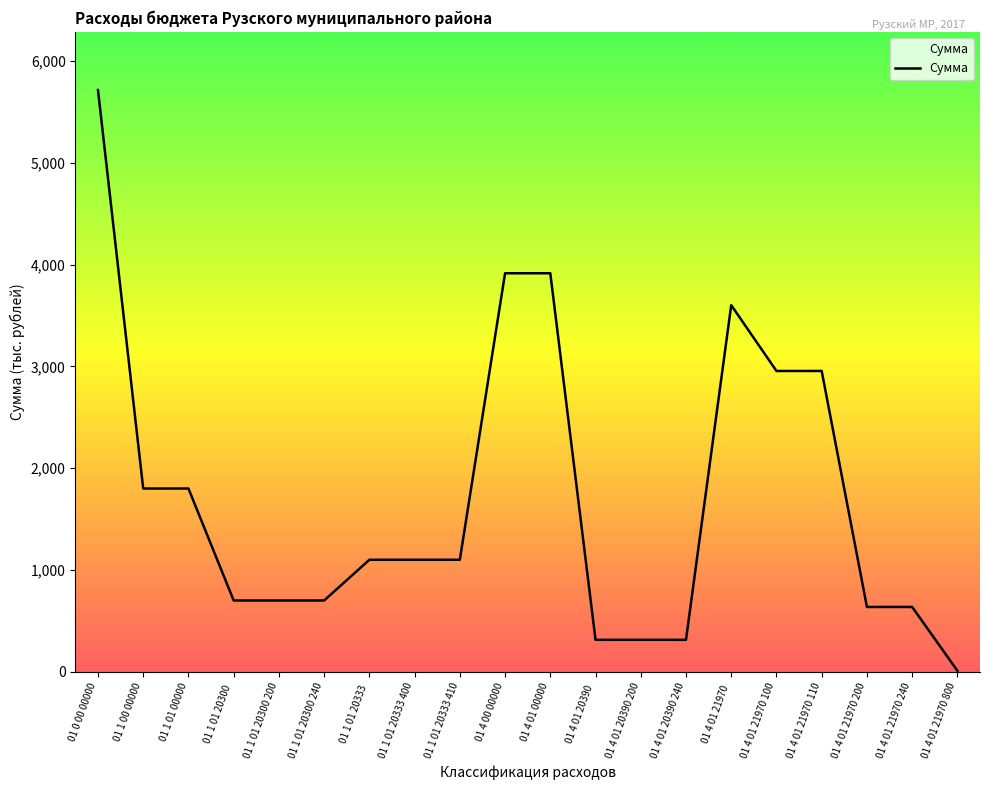

What is the sum of the values at 01 4 00 00000 and 01 1 00 00000?

5714.8